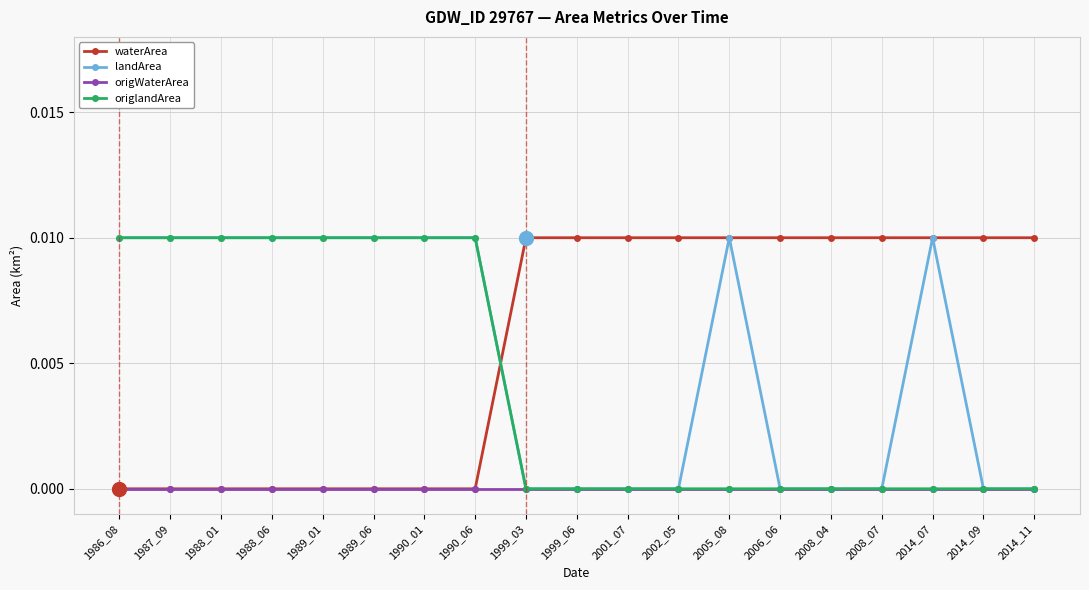

Does the chart display data point markers on the line(s)?

Yes